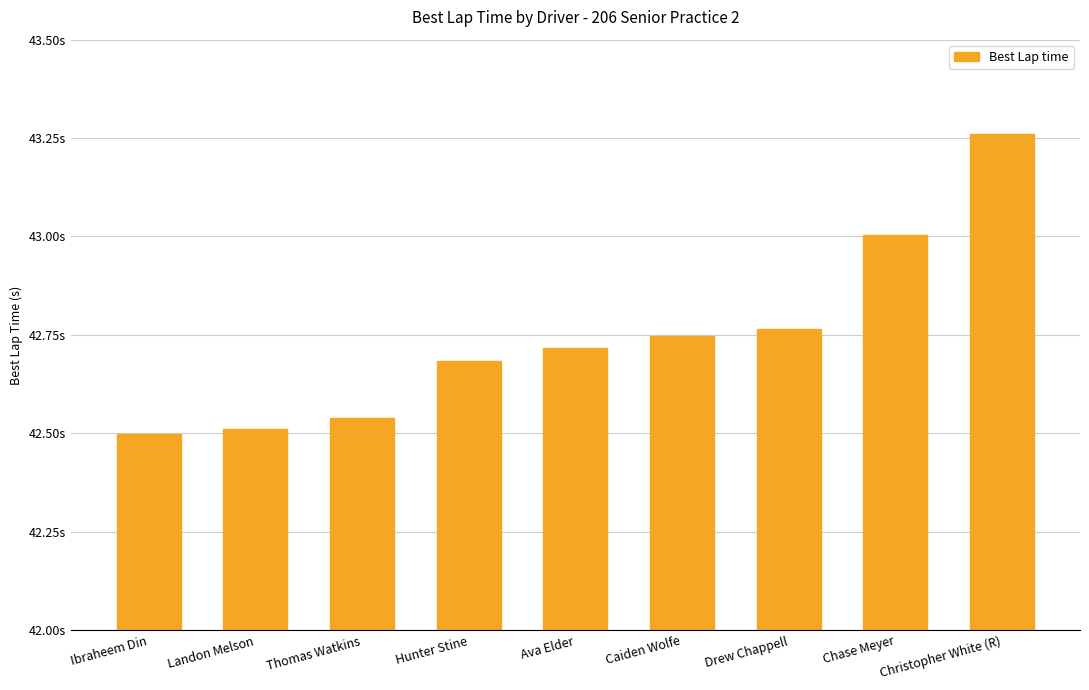

Reading left to right, what are all the values shown in this chart?

Ibraheem Din=42.5	Landon Melson=42.5	Thomas Watkins=42.5	Hunter Stine=42.7	Ava Elder=42.7	Caiden Wolfe=42.7	Drew Chappell=42.8	Chase Meyer=43.0	Christopher White (R)=43.3